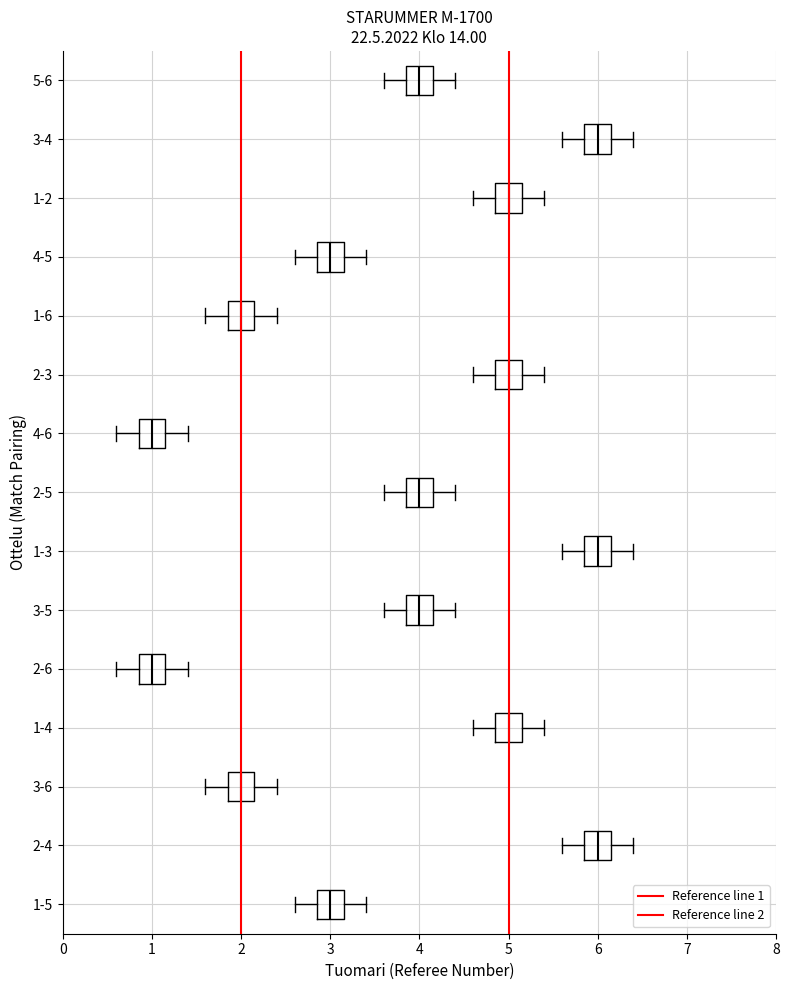

Reading bottom to top, read every box against the x-axis: the position of its median line, the range the box covers, and the ends of its whiskers. The values are not printed on the chart, so give them approximately, as read against the axis.

1-5: median 3.0, box 2.9 to 3.2, whiskers 2.6 to 3.4
2-4: median 6.0, box 5.9 to 6.2, whiskers 5.6 to 6.4
3-6: median 2.0, box 1.9 to 2.2, whiskers 1.6 to 2.4
1-4: median 5.0, box 4.9 to 5.2, whiskers 4.6 to 5.4
2-6: median 1.0, box 0.9 to 1.2, whiskers 0.6 to 1.4
3-5: median 4.0, box 3.9 to 4.2, whiskers 3.6 to 4.4
1-3: median 6.0, box 5.9 to 6.2, whiskers 5.6 to 6.4
2-5: median 4.0, box 3.9 to 4.2, whiskers 3.6 to 4.4
4-6: median 1.0, box 0.9 to 1.2, whiskers 0.6 to 1.4
2-3: median 5.0, box 4.9 to 5.2, whiskers 4.6 to 5.4
1-6: median 2.0, box 1.9 to 2.2, whiskers 1.6 to 2.4
4-5: median 3.0, box 2.9 to 3.2, whiskers 2.6 to 3.4
1-2: median 5.0, box 4.9 to 5.2, whiskers 4.6 to 5.4
3-4: median 6.0, box 5.9 to 6.2, whiskers 5.6 to 6.4
5-6: median 4.0, box 3.9 to 4.2, whiskers 3.6 to 4.4